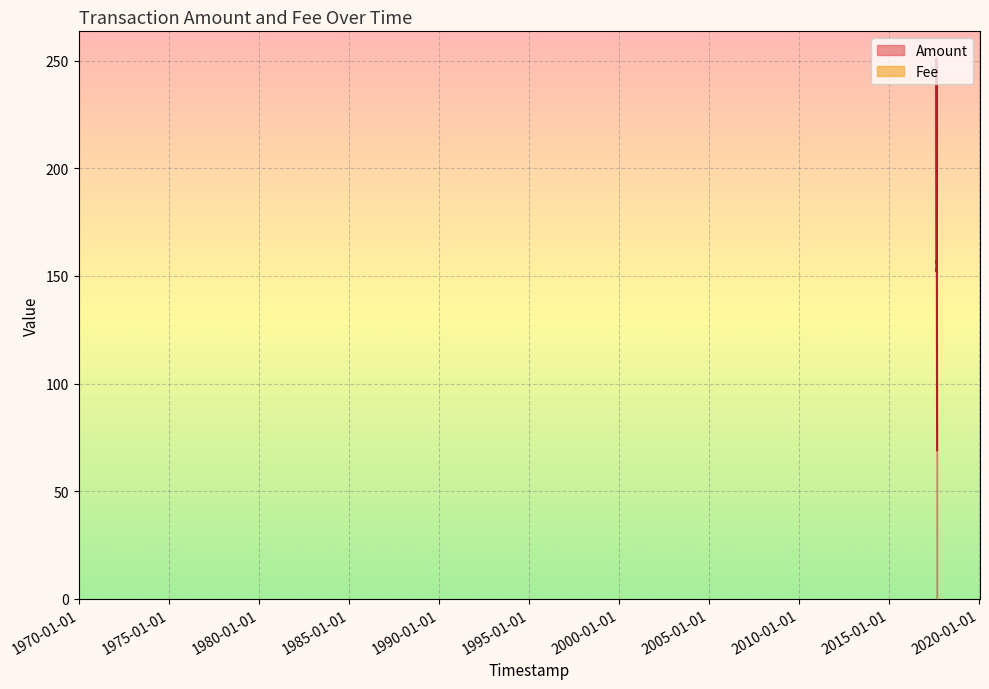

Reading right to left, what are all the values shown in this chart?

2017-09-02 21:10=69	2017-09-02 21:44=70	2017-08-23 11:18=250	2017-08-23 11:34=251	2017-08-22 22:29=156	2017-08-22 23:24=157	2017-08-22 17:32=152	2017-08-22 17:22=153